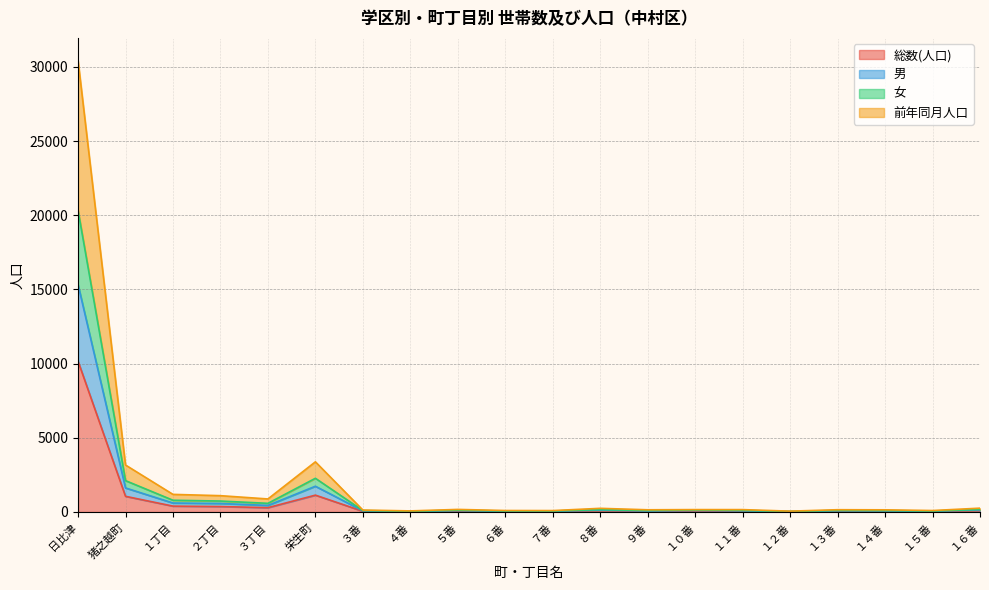

True or false: 前年同月人口 and 女 intersect in this chart.

False